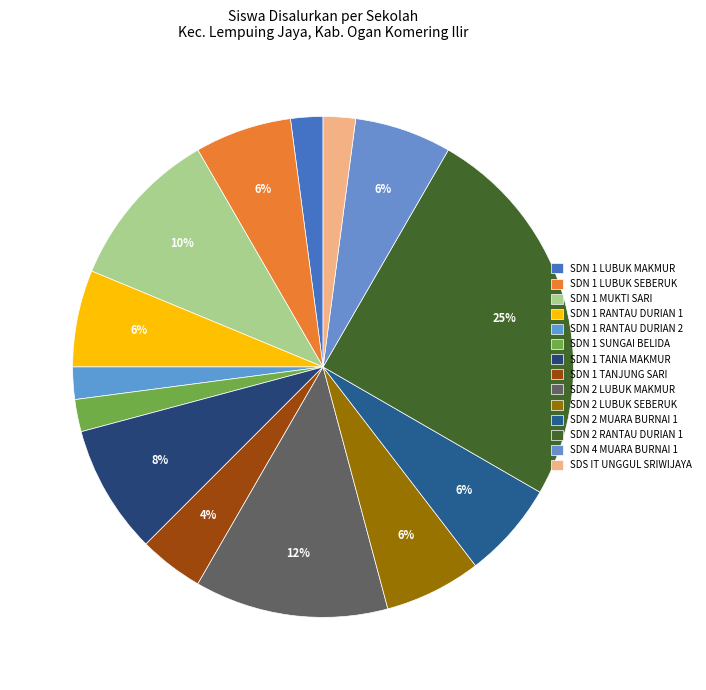

To the nearest percent, what portion does SDN 1 TANJUNG SARI represent?

4%